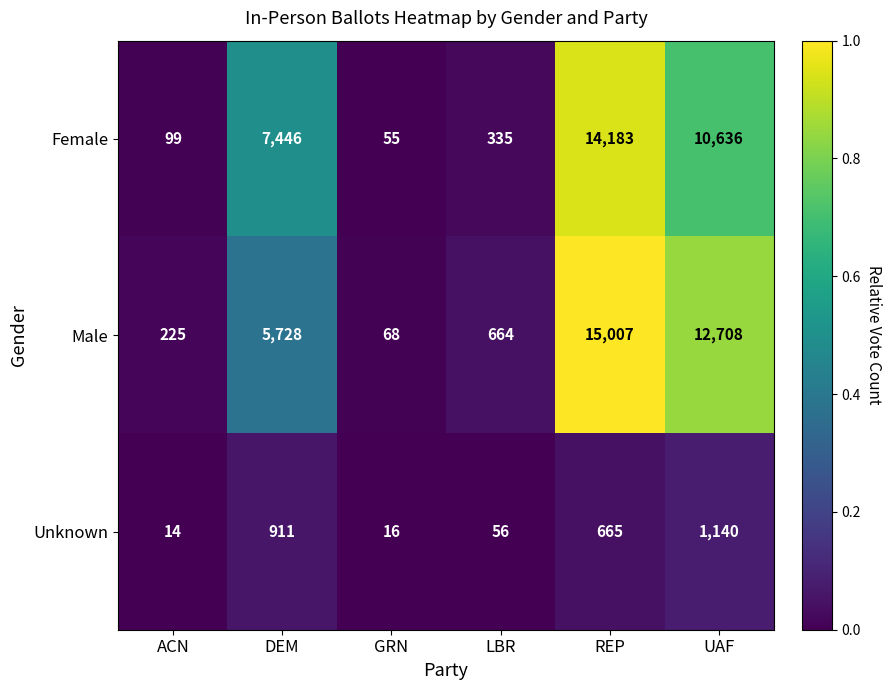

What is the approximate value of Male at DEM?

5728